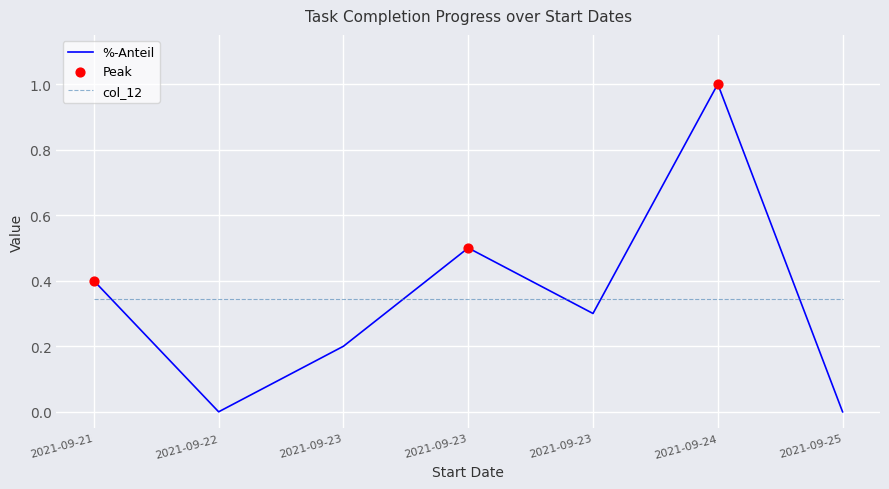

How many lines are shown in the chart?

2